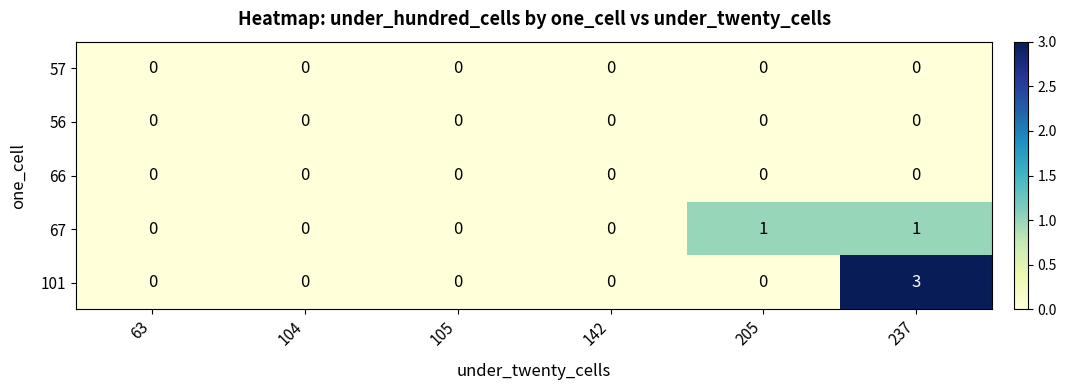

Count the 101 values in the range 0 to 1.

5